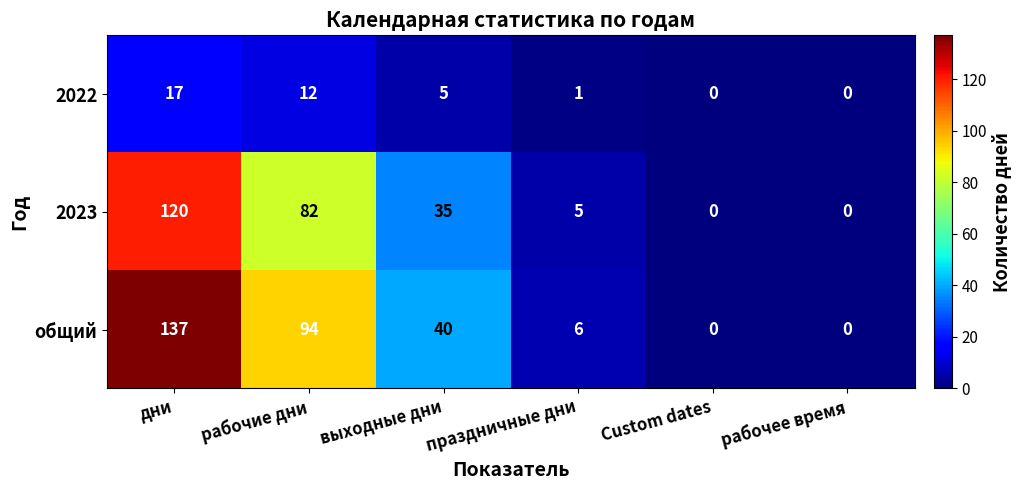

Which series has the largest total across all categories?

общий